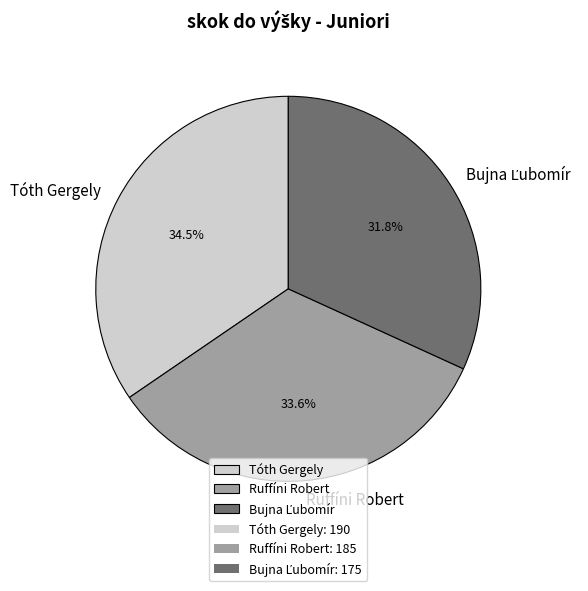

Is the sum of Tóth Gergely and Ruffíni Robert greater than half?

Yes